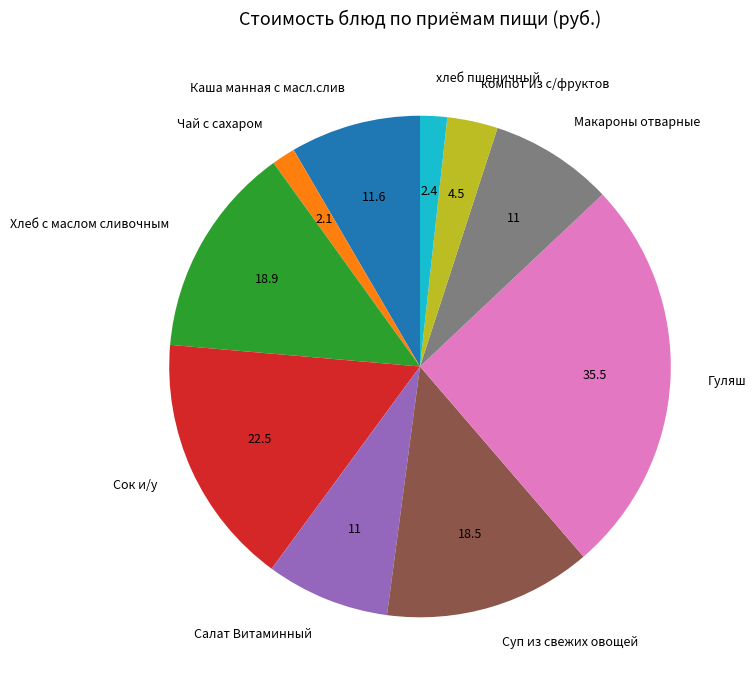

The Суп из свежих овощей slice represents 13% of the pie. True or false?

True